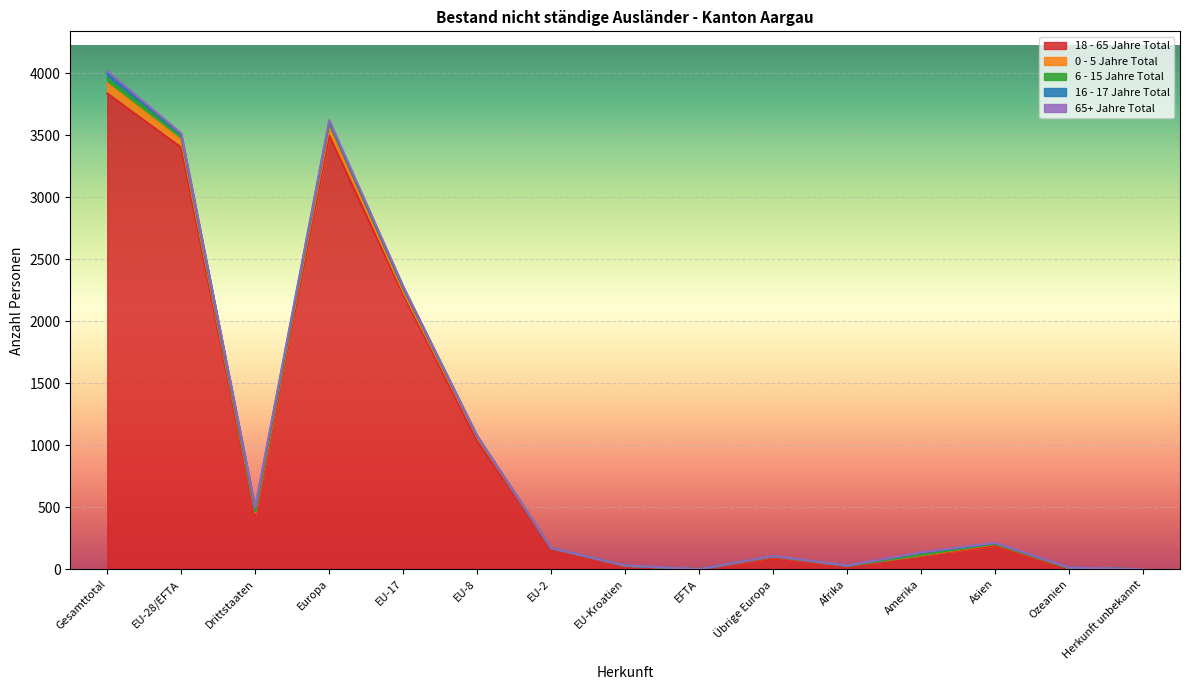

How many lines are shown in the chart?

5